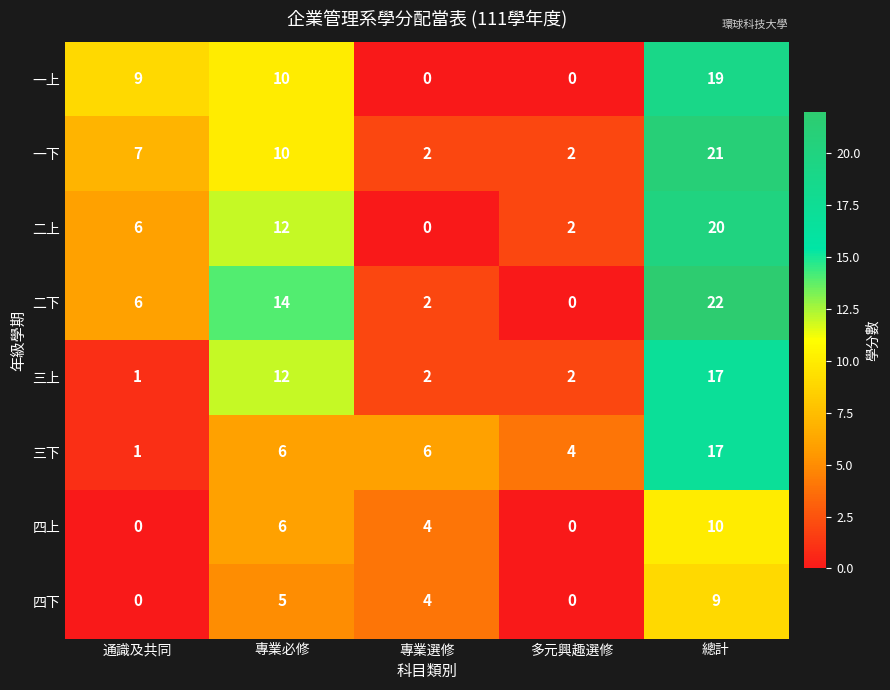

At which label does 三上 first exceed 2?

專業必修